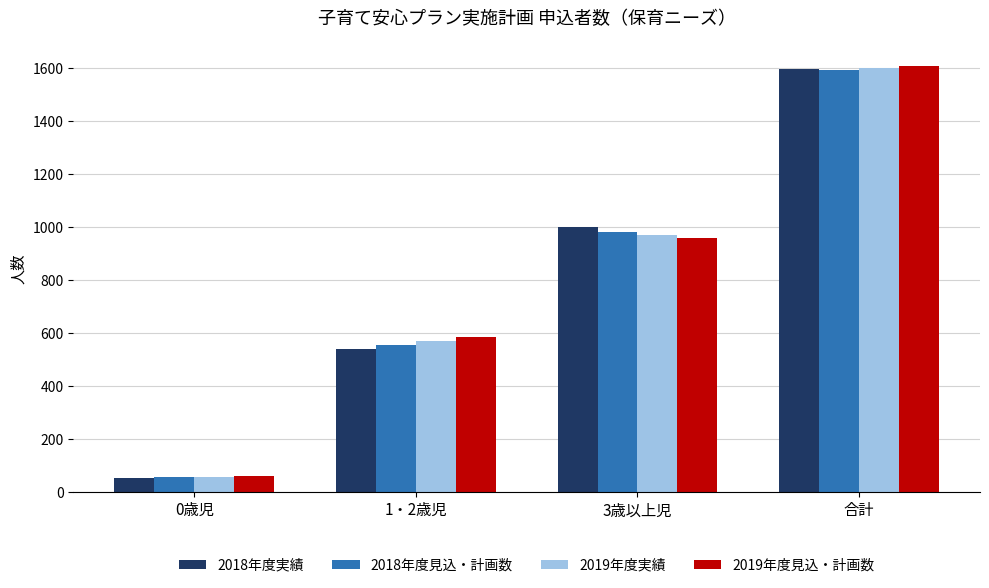

Reading left to right, what are all the values shown in this chart?

2018年度実績: 53	540	1001	1594
2018年度見込・計画数: 56	554	981	1591
2019年度実績: 59	570	970	1599
2019年度見込・計画数: 62	586	959	1607